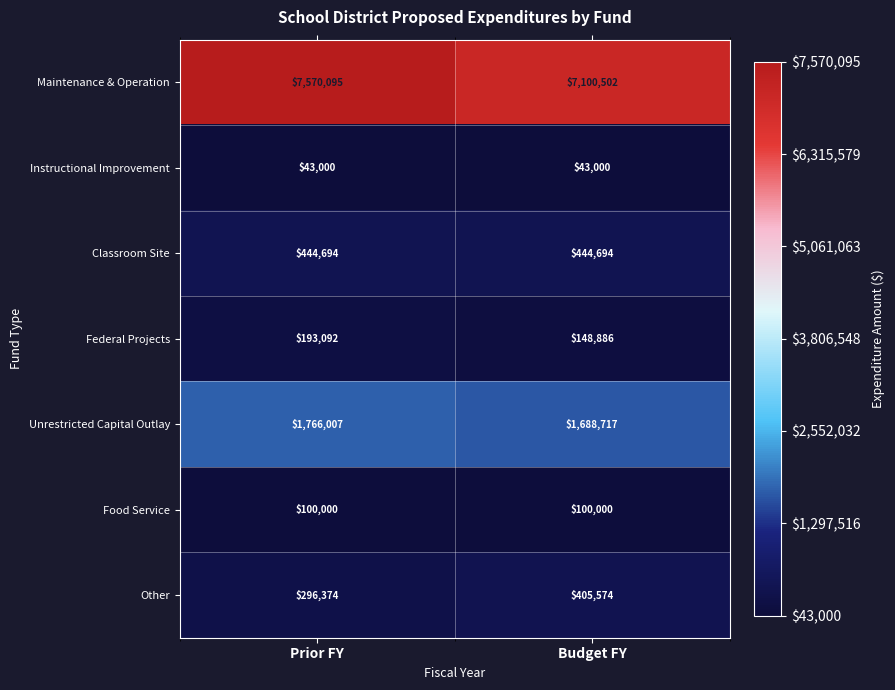

At how many categories does at least one series exceed 1084676?

2